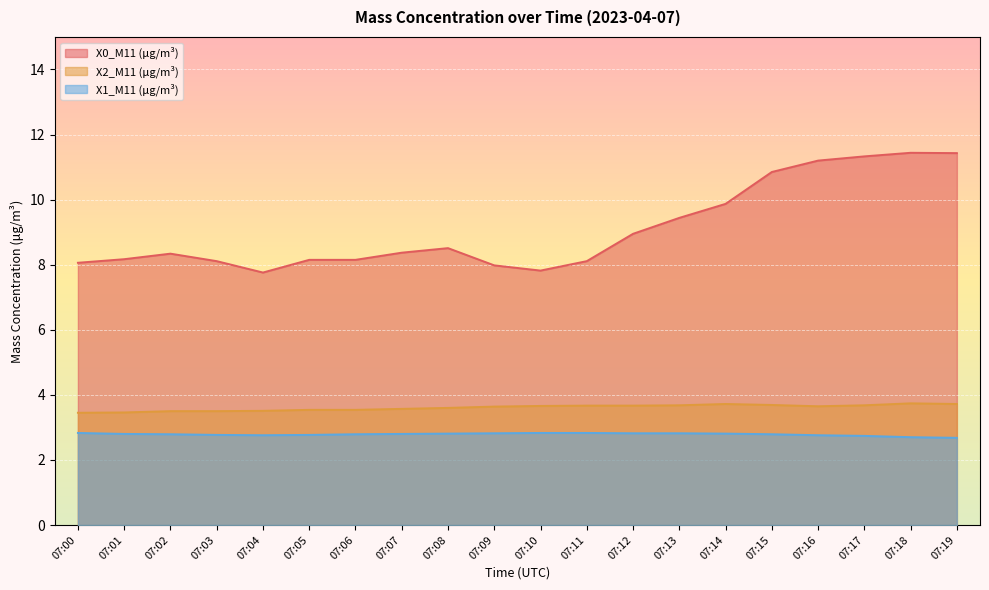

Is it true that X2_M11 (μg/m³) equals 3.7 at 07:14?

True